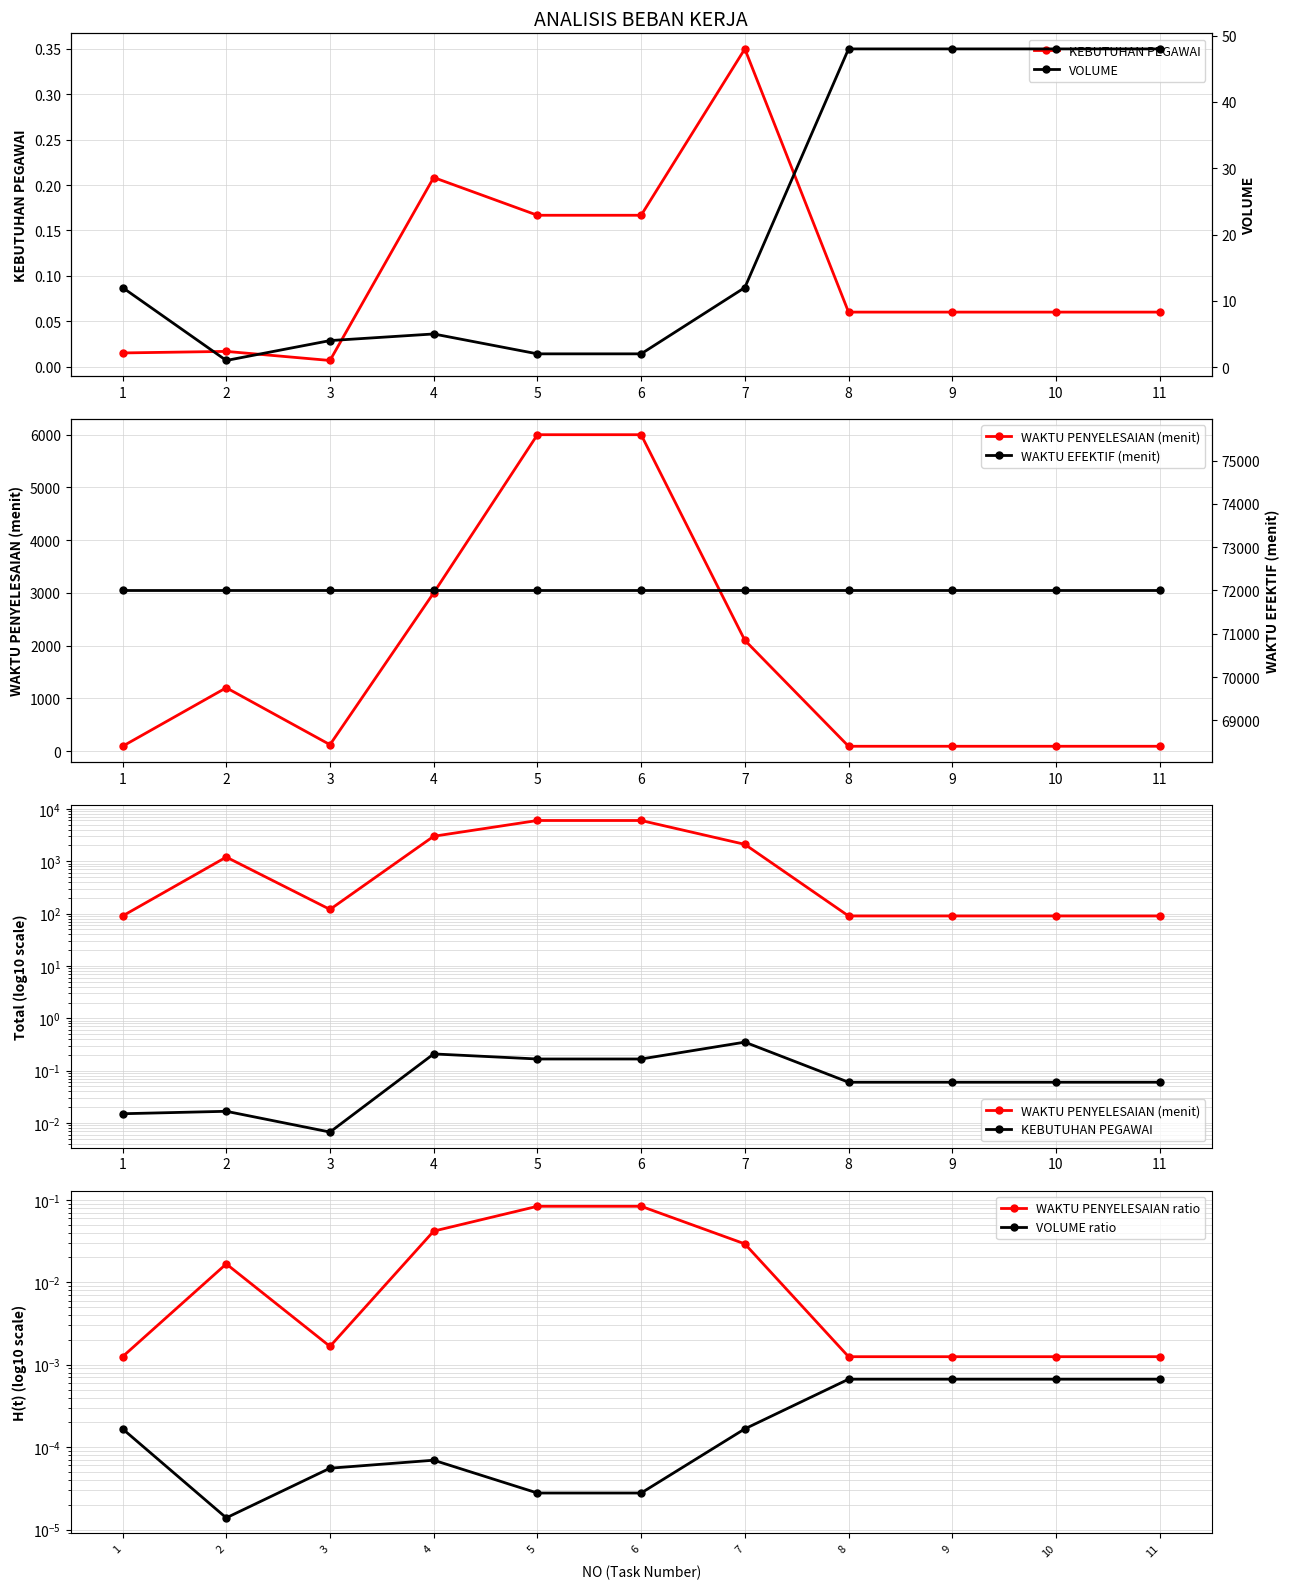

What is the sum of the KEBUTUHAN PEGAWAI values at 8 and 3?

0.1